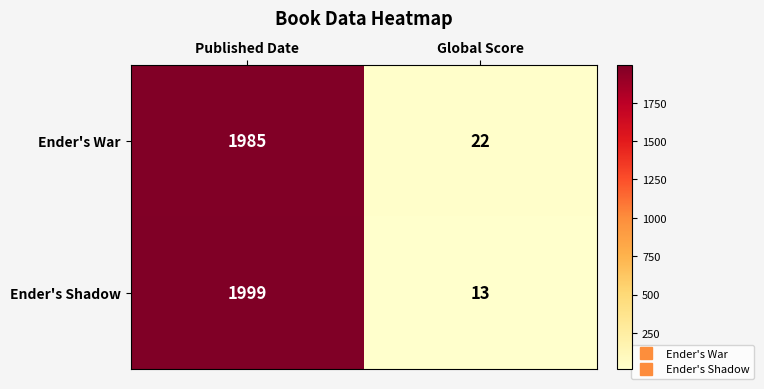

The Ender's Shadow series shows 13 at Global Score. True or false?

True